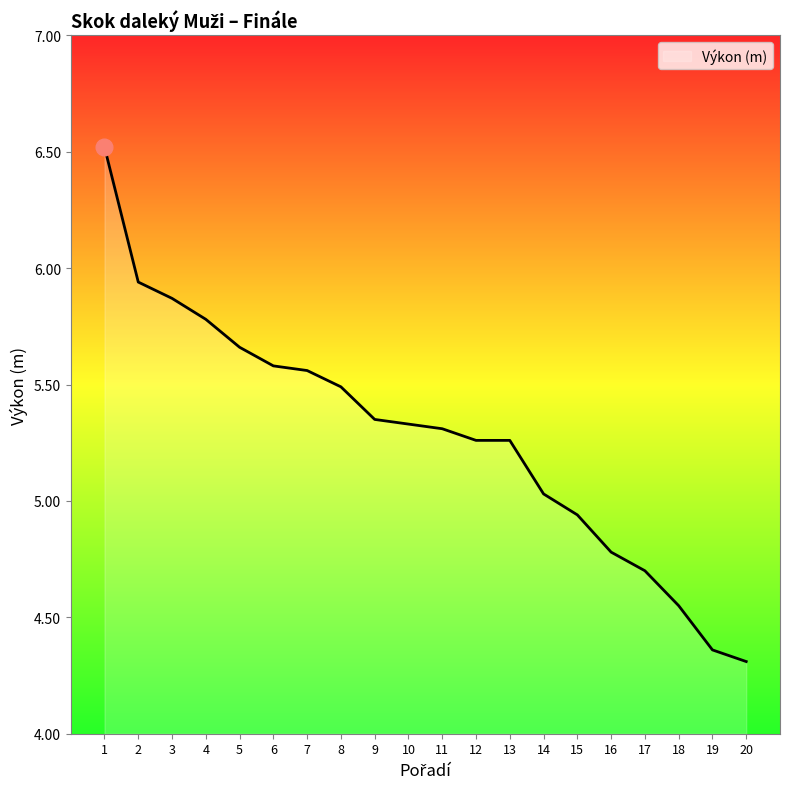

True or false: the data shows 4.2 at 1.

False